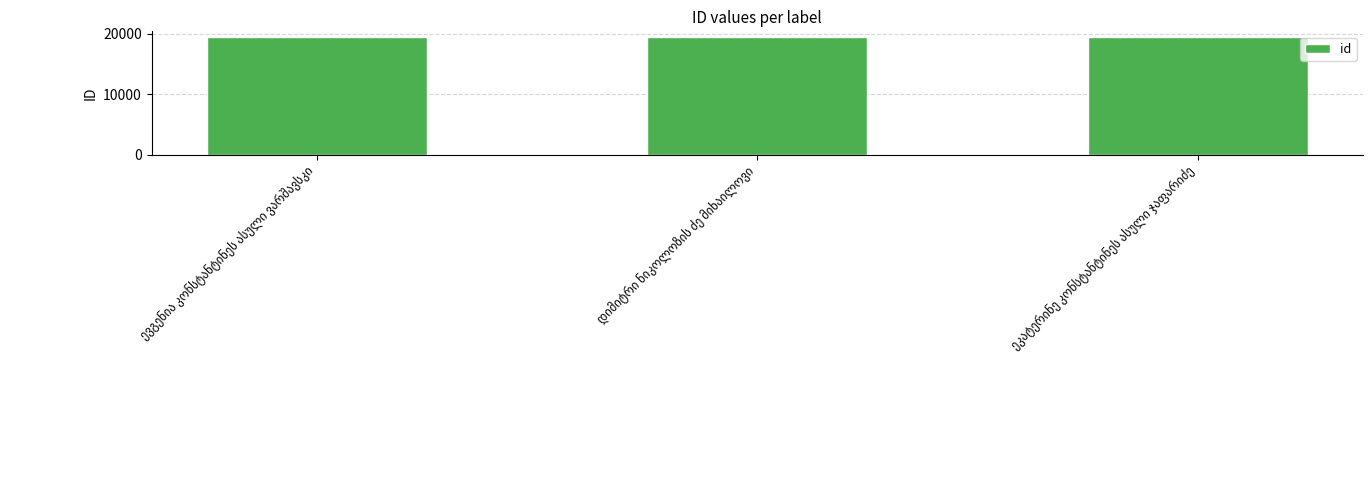

What is the average value?

19408